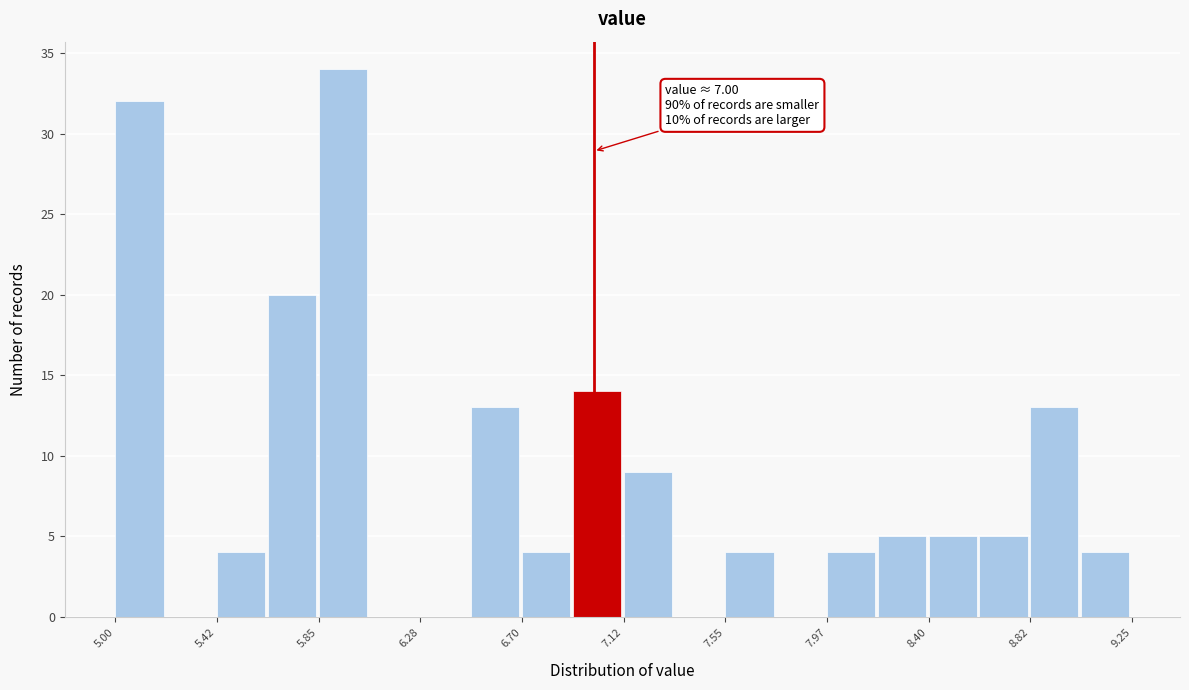

Over which range of the x-axis is the bar tallest?

5.85 to 6.05